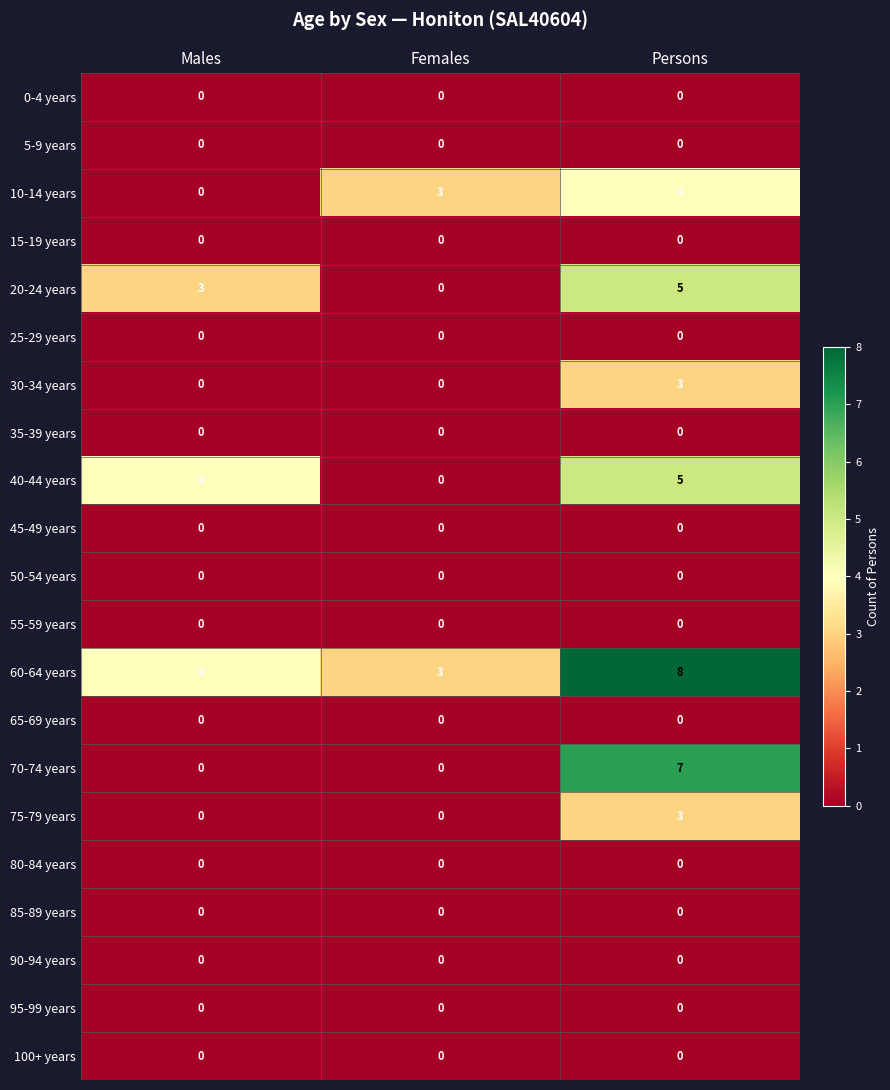

What is the spread (max minus min) of values at Males?

4